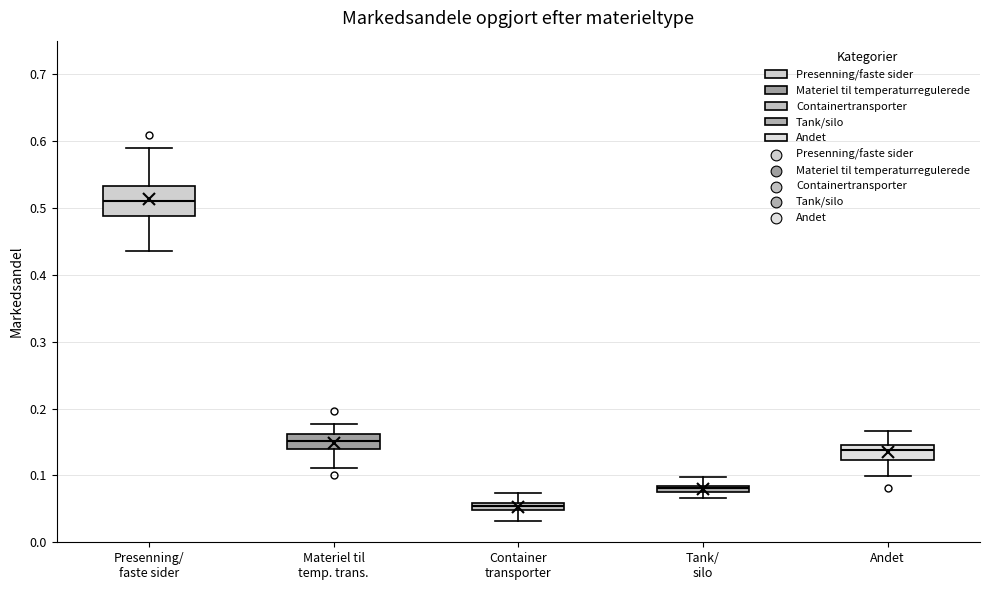

Which box has the lowest median line?

Container transporter